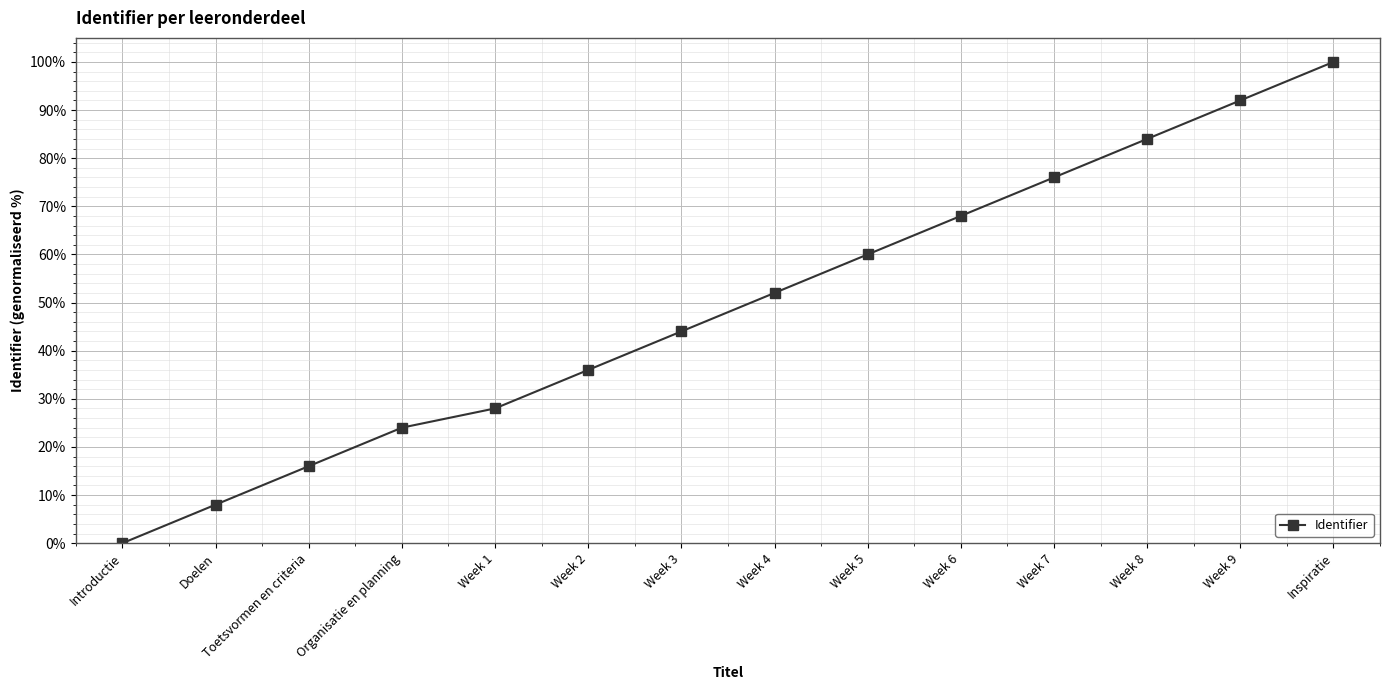

List the labels in order of value, smallest first.

Introductie, Doelen, Toetsvormen en criteria, Organisatie en planning, Week 1, Week 2, Week 3, Week 4, Week 5, Week 6, Week 7, Week 8, Week 9, Inspiratie